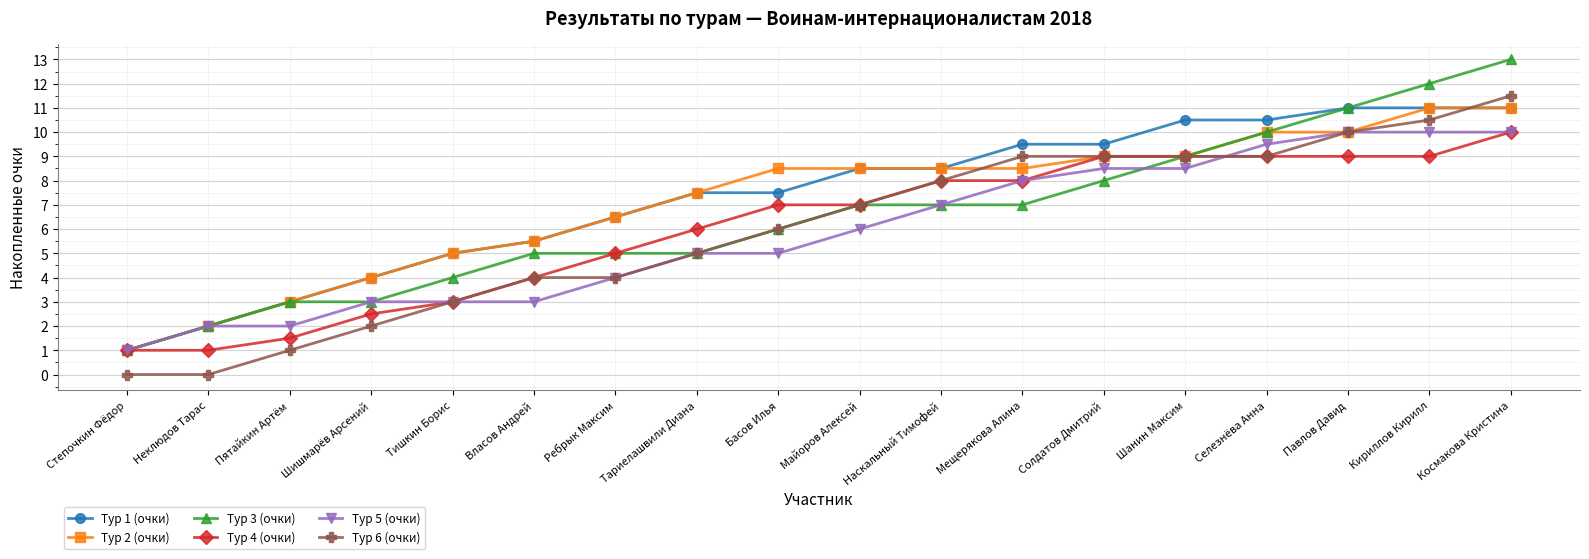

What is the label of the 8th point from the right?

Наскальный Тимофей